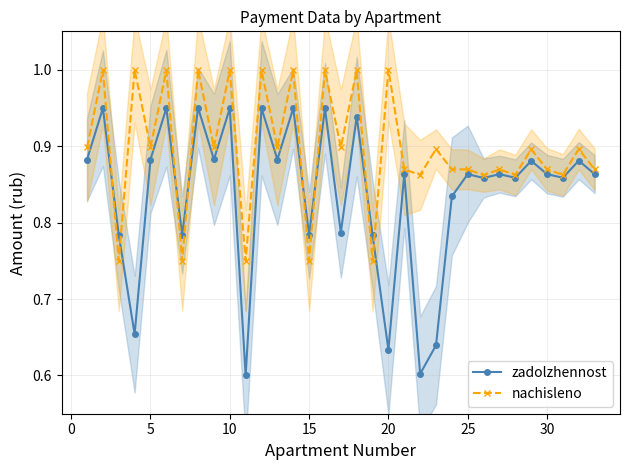

What is the maximum value for nachisleno?

1.0